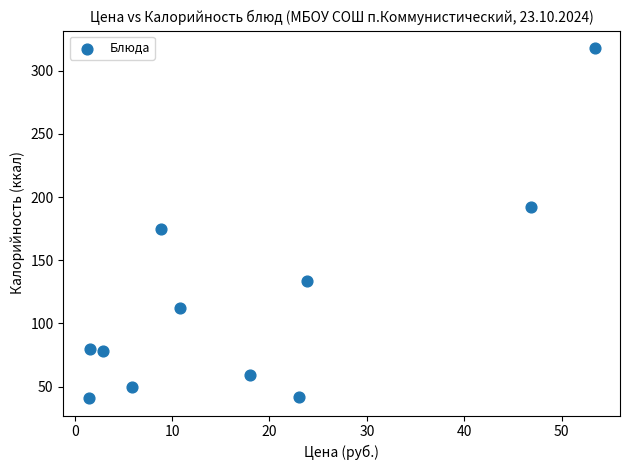

What is the range of Y values (max minus min)?

277